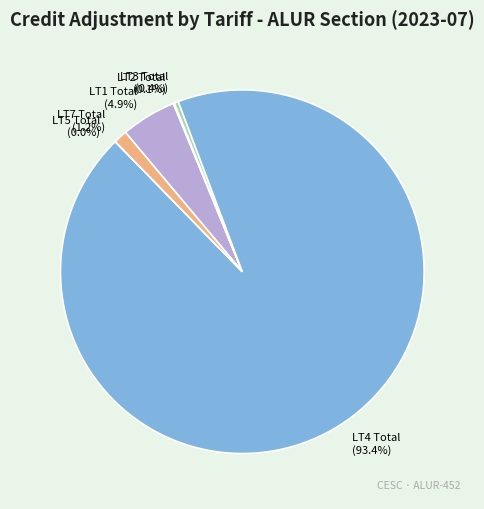

Combined, do LT1 Total and LT7 Total account for over 50%?

No